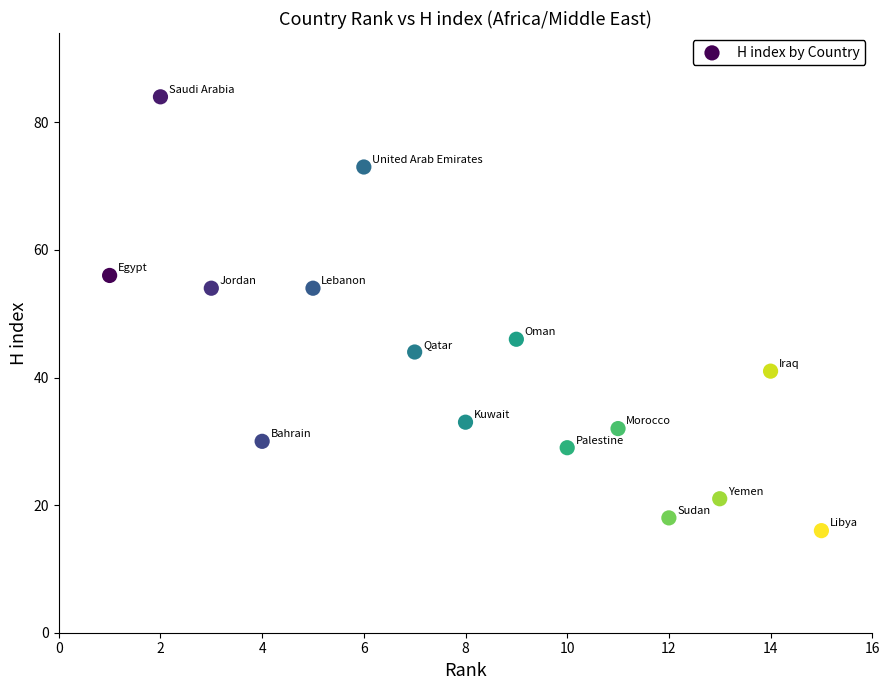

What is the range of Y values (max minus min)?

68